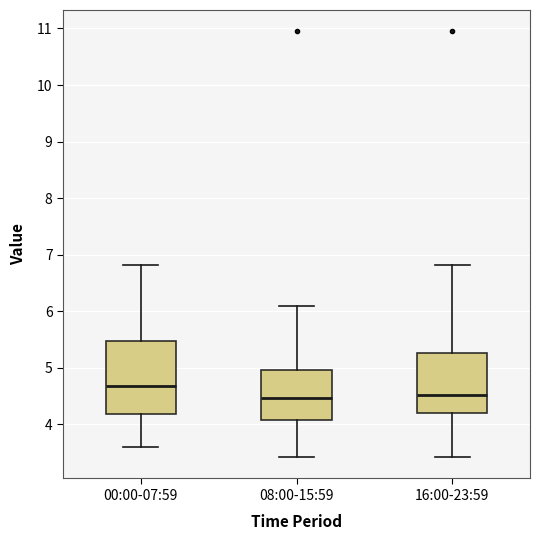

Where is the upper edge of the box for 16:00-23:59 on the y-axis? The values are not printed on the chart, so give them approximately, as read against the axis.

5.3